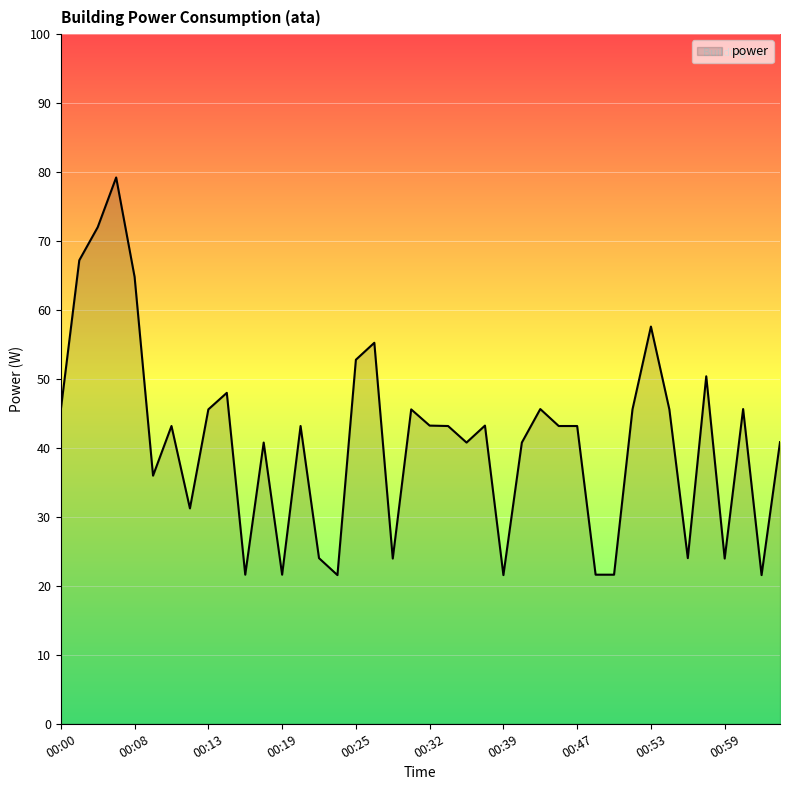

What is the smallest value displayed?

21.6